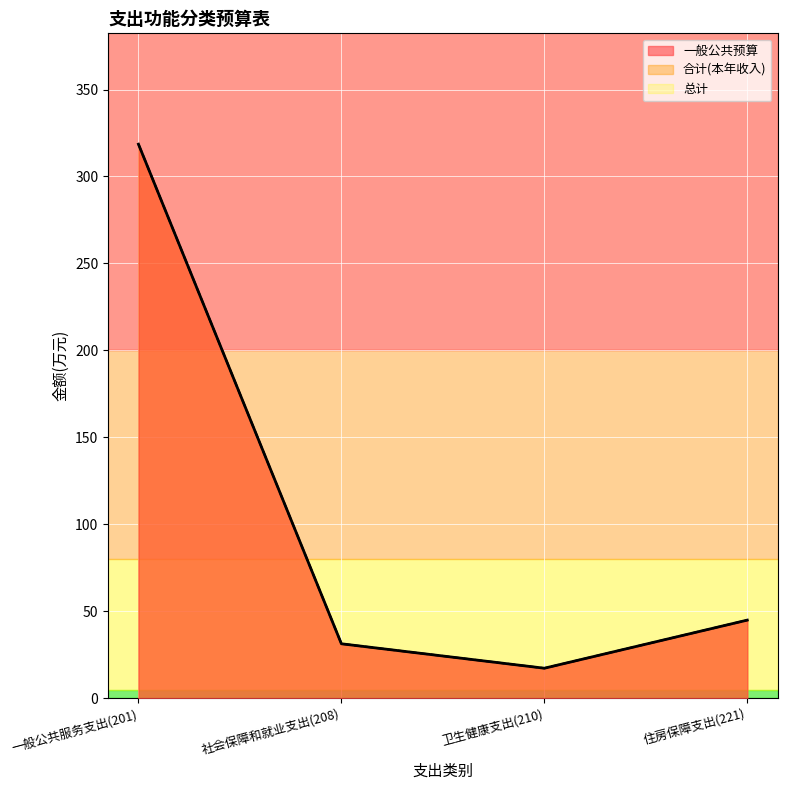

True or false: 一般公共预算 and 总计 intersect in this chart.

False